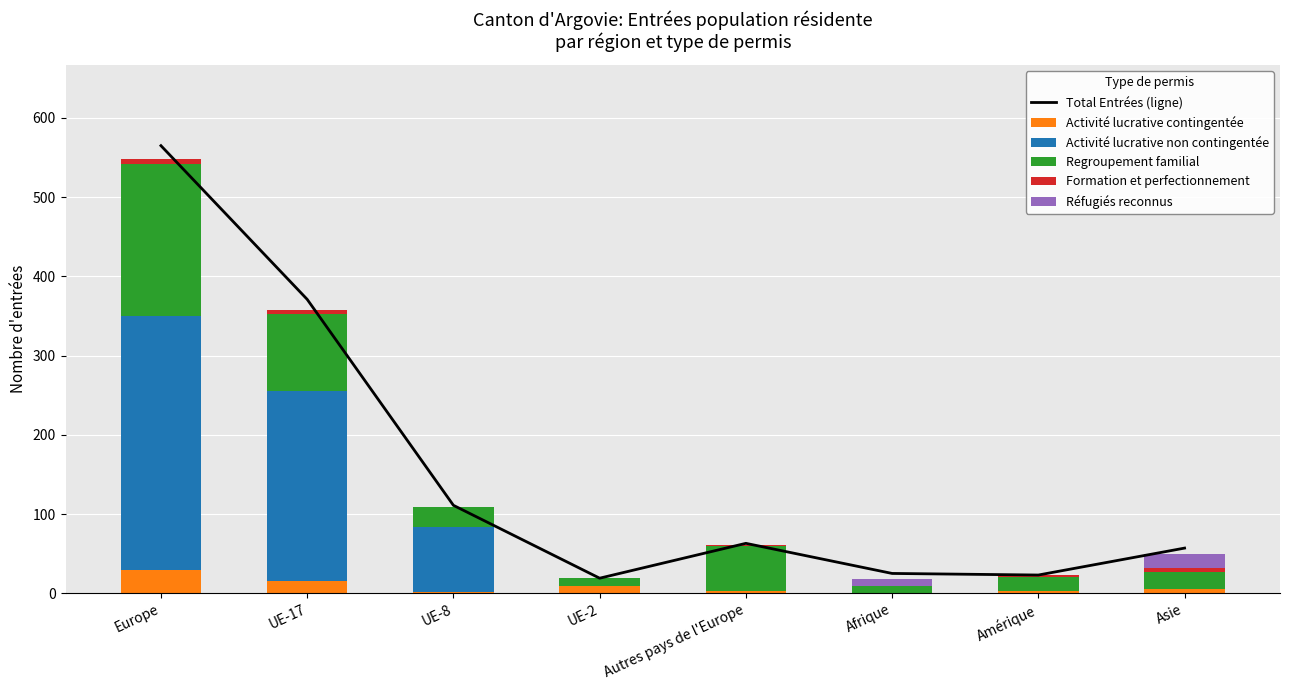

Are the bars horizontal?

No